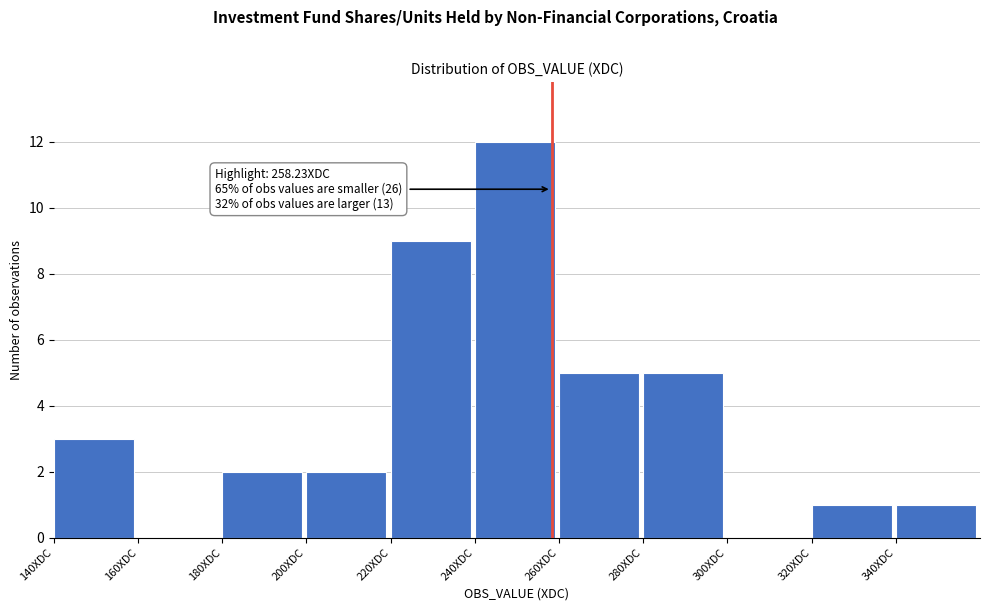

Which range on the x-axis has the tallest bar?

240 to 260